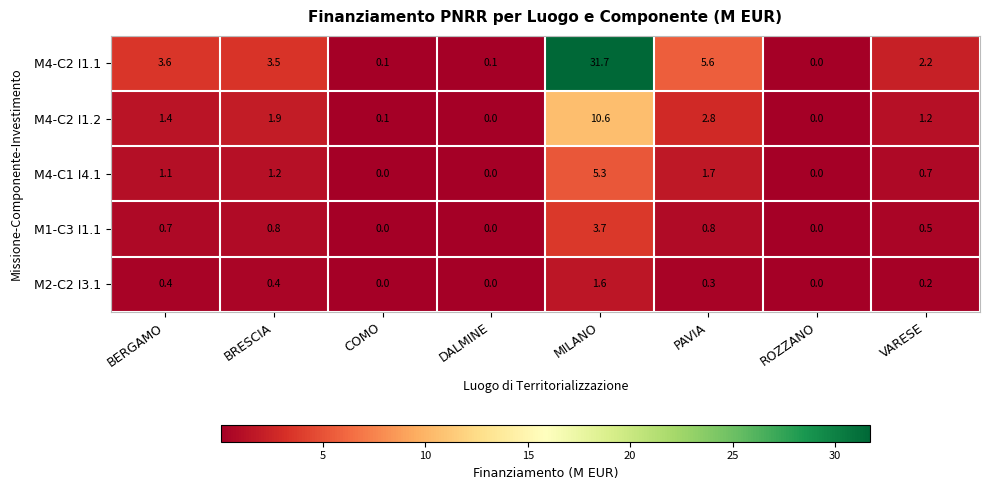

What is the total value across all series at BRESCIA?

7.8